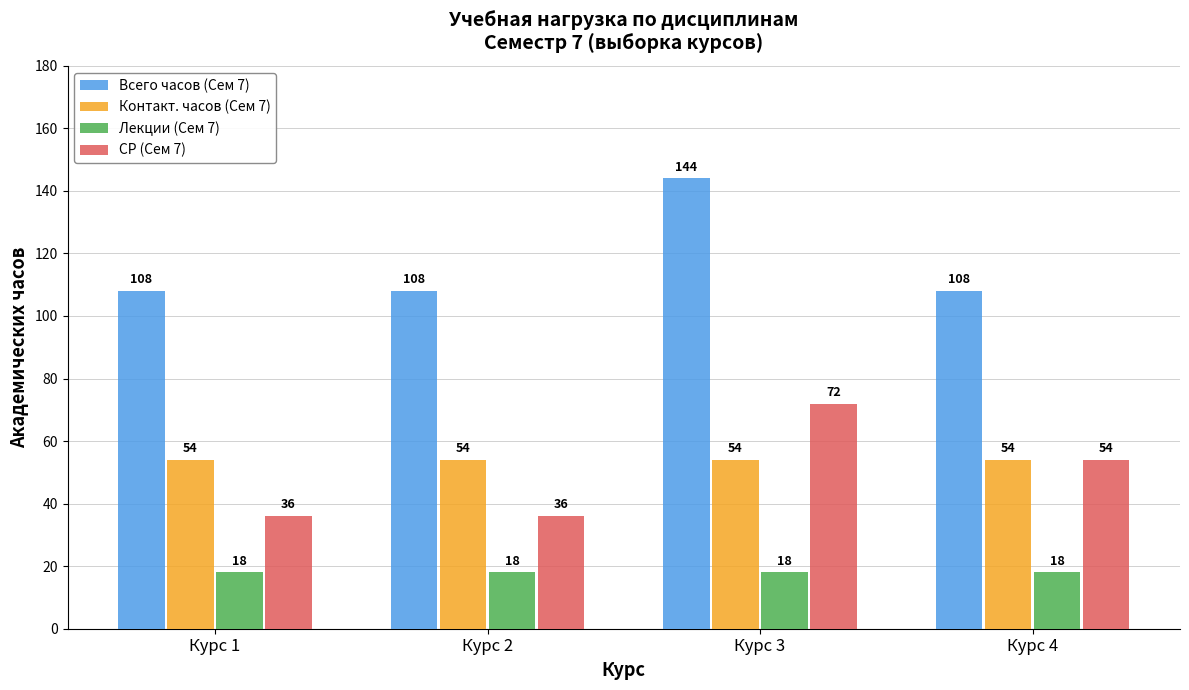

At which category is the sum across all series the highest?

Курс 3